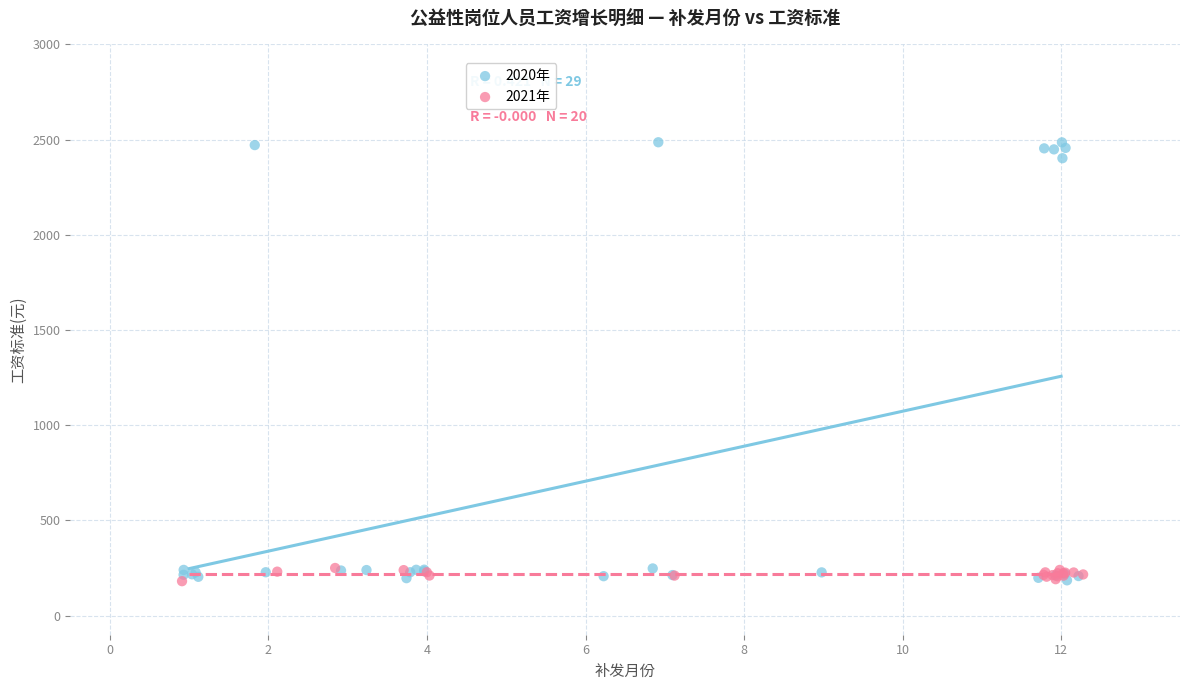

Which series has the widest spread of Y values?

2020年